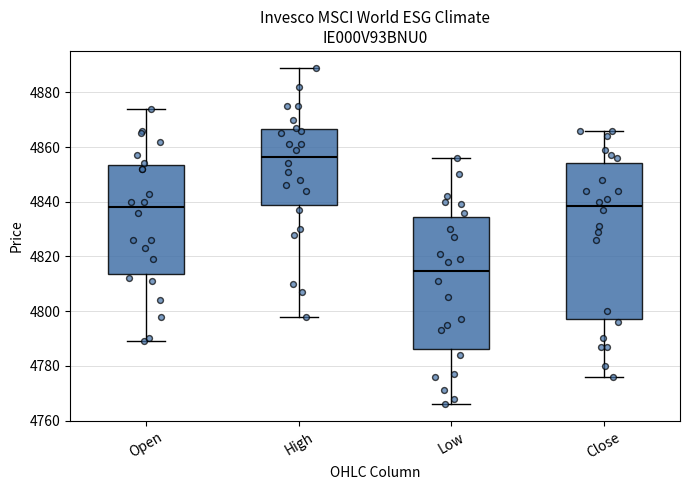

Reading left to right, read every box against the y-axis: the position of its median line, the range the box covers, and the ends of its whiskers. The values are not printed on the chart, so give them approximately, as read against the axis.

Open: median 4838, box 4814 to 4854, whiskers 4790 to 4874
High: median 4856, box 4838 to 4866, whiskers 4798 to 4890
Low: median 4814, box 4786 to 4834, whiskers 4766 to 4856
Close: median 4838, box 4798 to 4854, whiskers 4776 to 4866